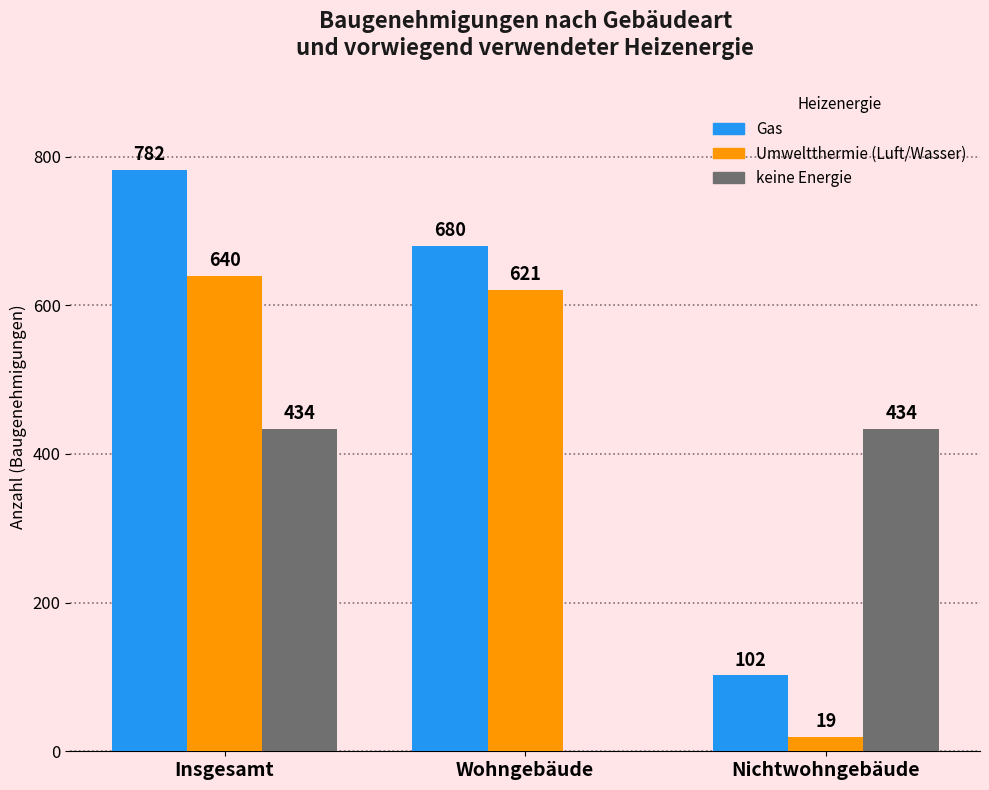

Which category has the highest value across all series?

Insgesamt